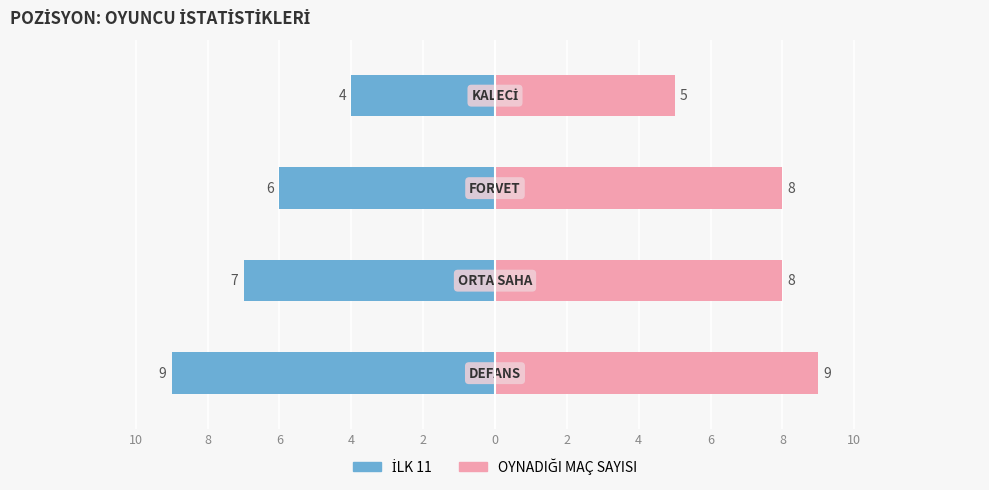

What is the value of the İLK 11 bar at the 2nd from the left?

-7